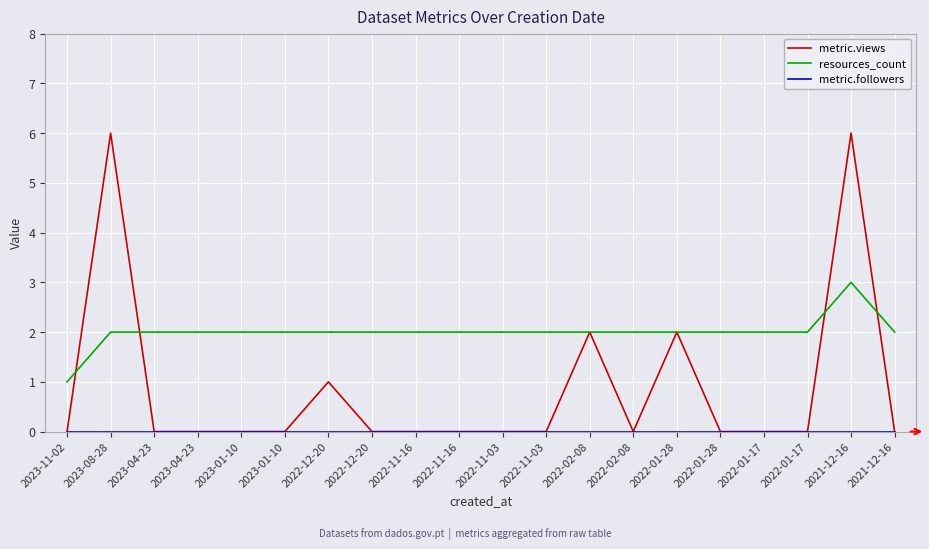

True or false: metric.views and metric.followers intersect in this chart.

False